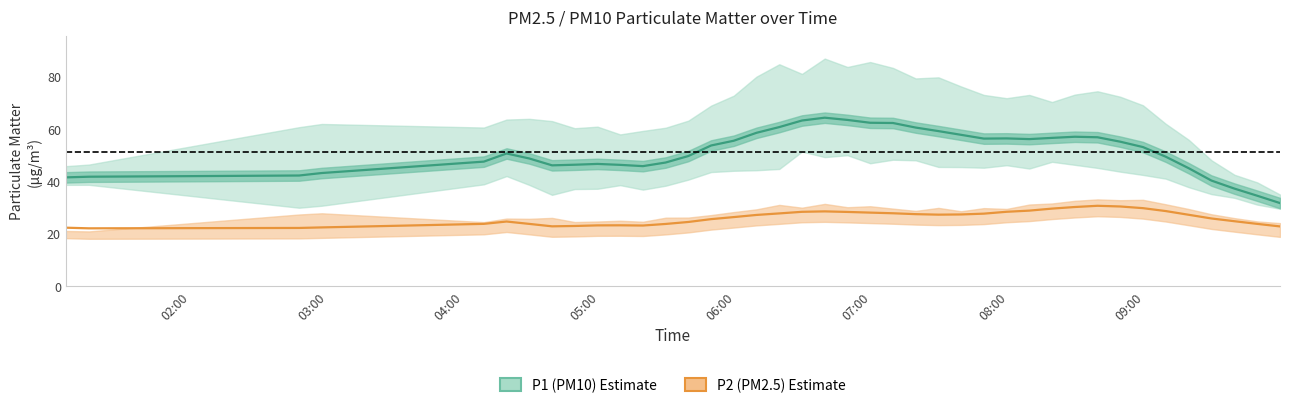

How many values in the P1 series exceed 53?

20